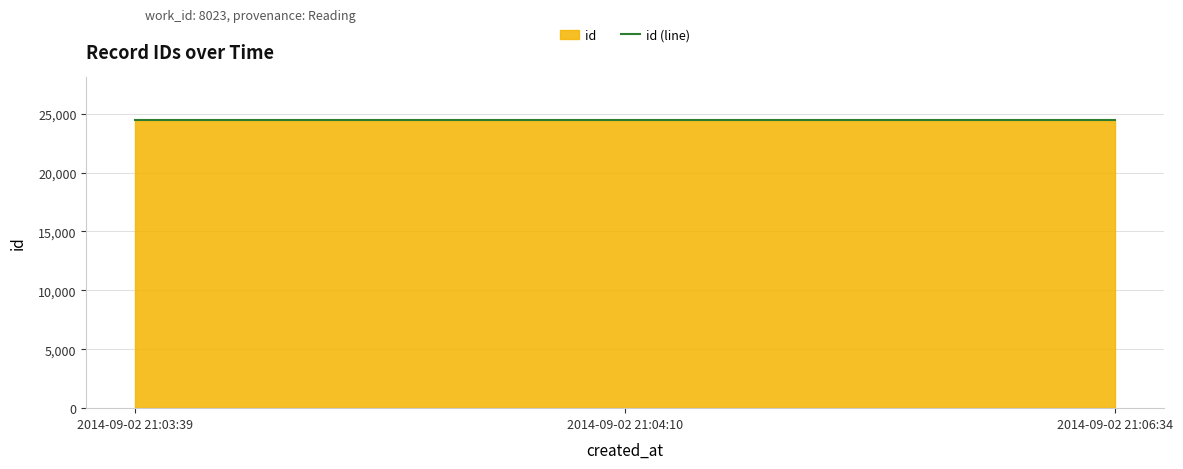

What is the maximum value shown in the chart?

24440